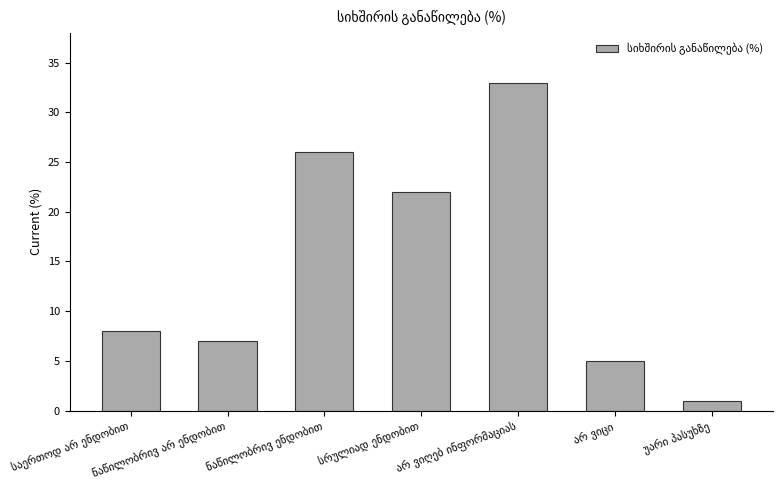

What is the value of the 4th bar from the left?

22